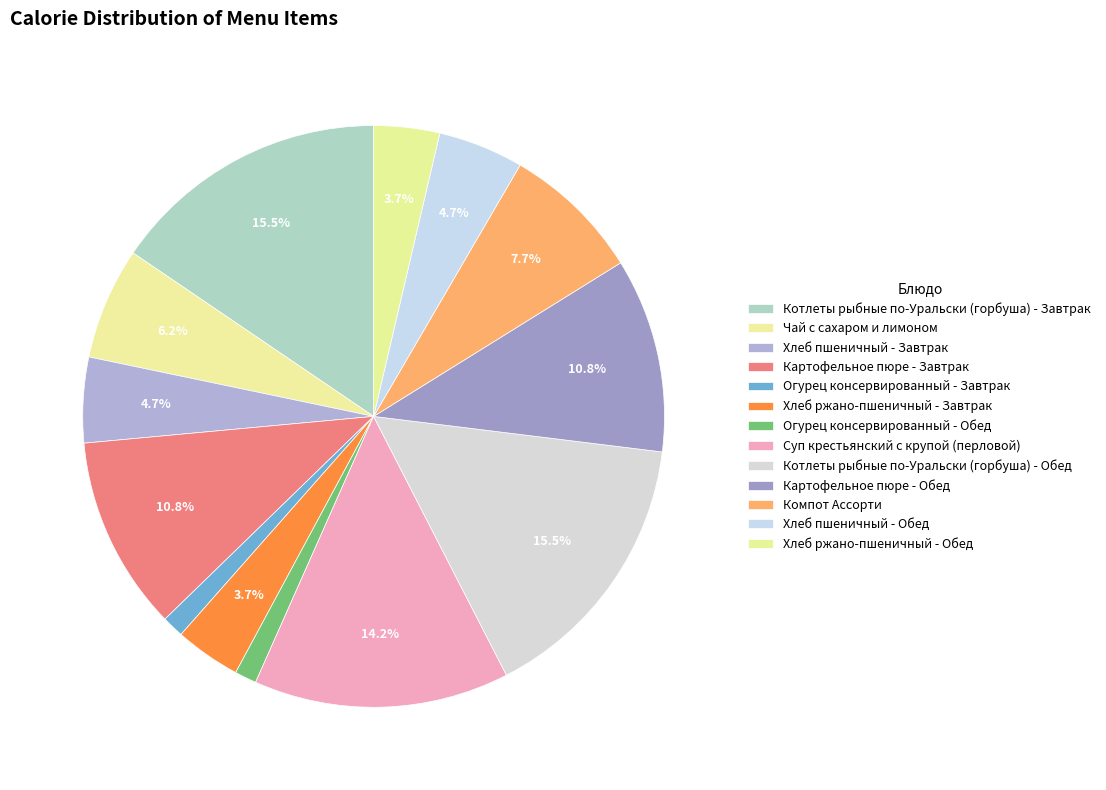

How many slices are in this pie chart?

13